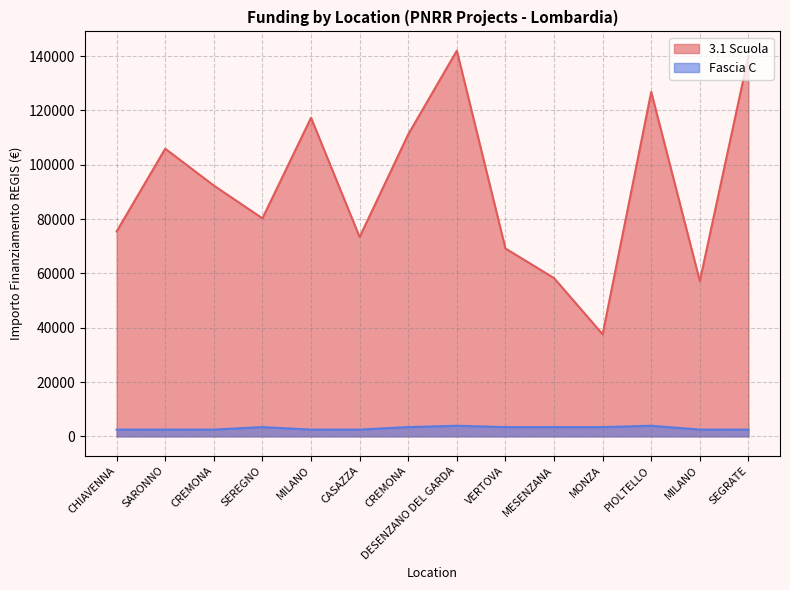

What is the total value across all series at PIOLTELLO?

130726.9